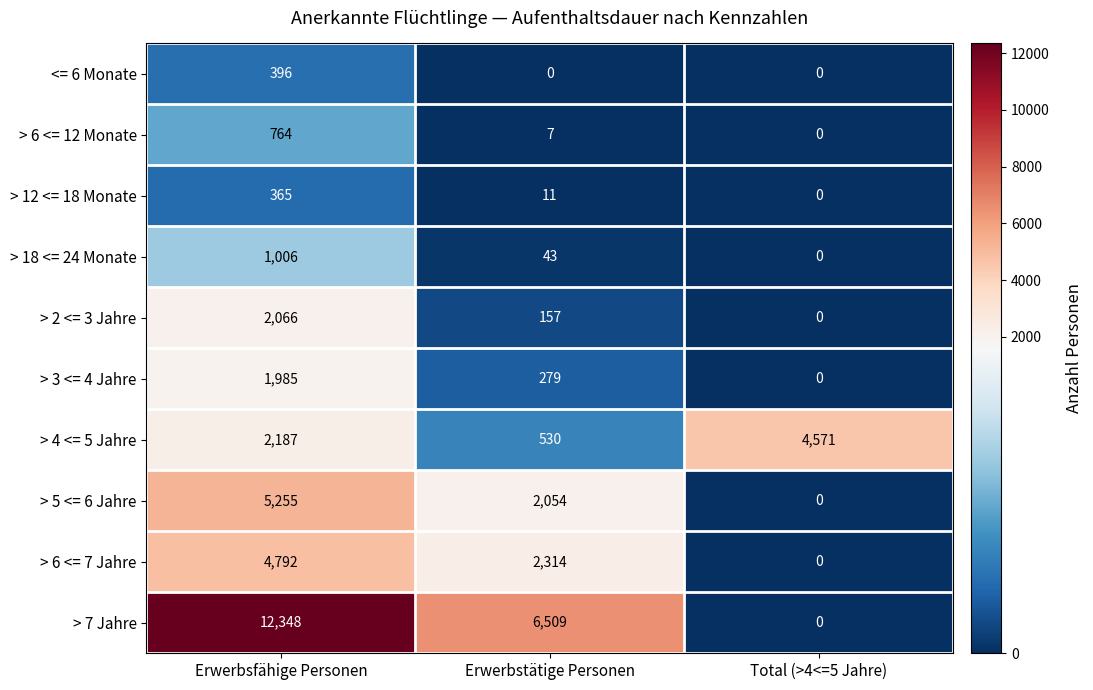

At how many categories does at least one series exceed 11717?

1